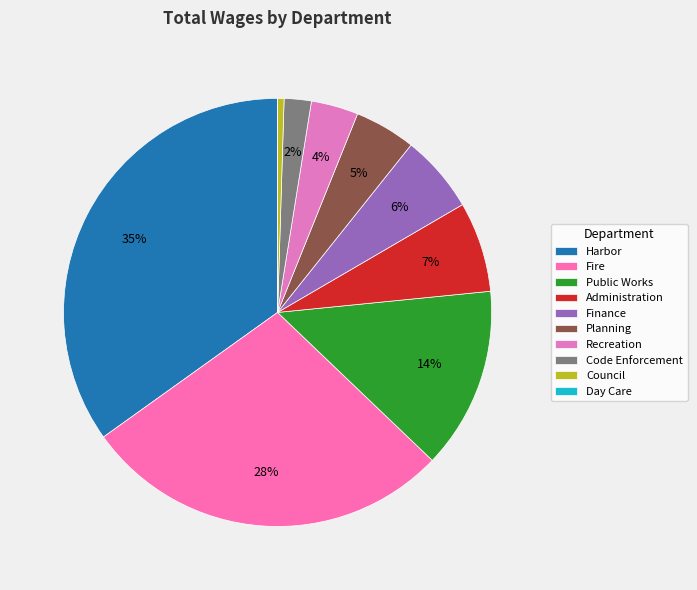

What is the change in value from Harbor to Recreation?

-1607261